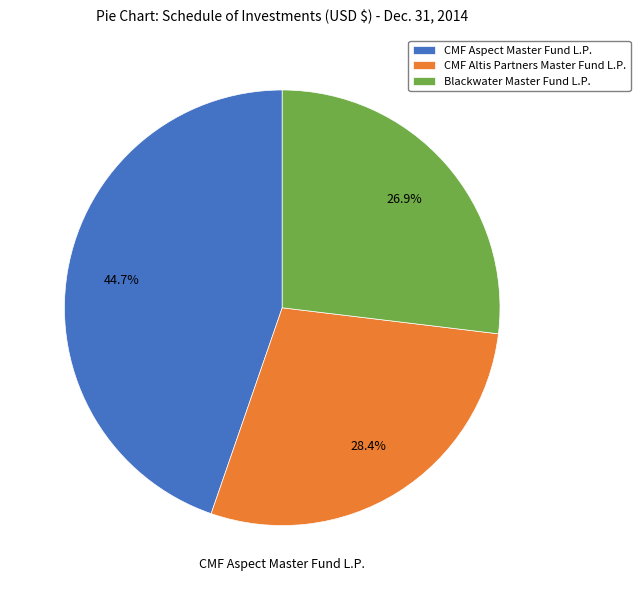

Which slice is the smallest?

Blackwater Master Fund L.P.